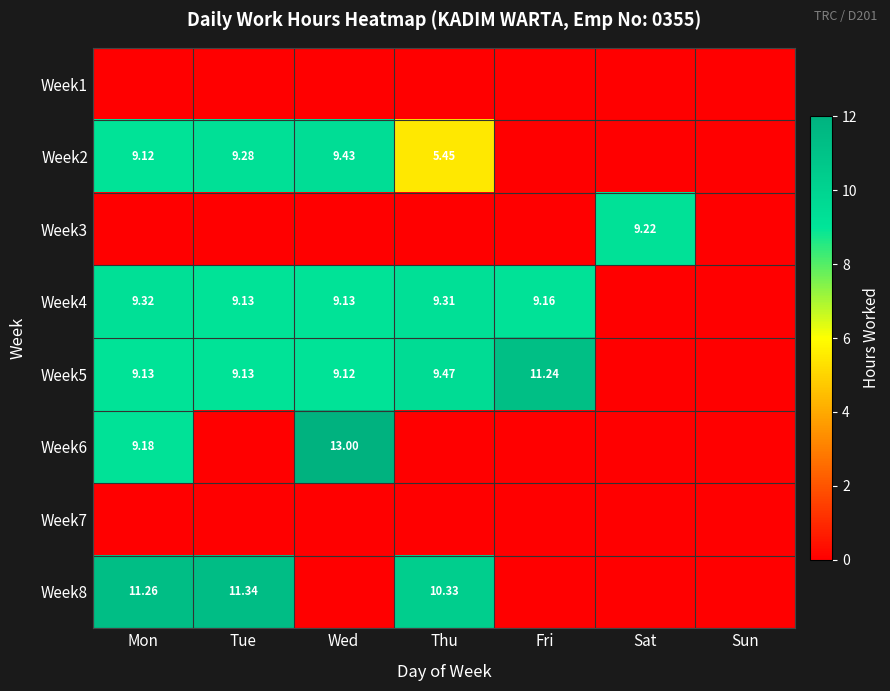

At which category is the sum across all series the highest?

Mon